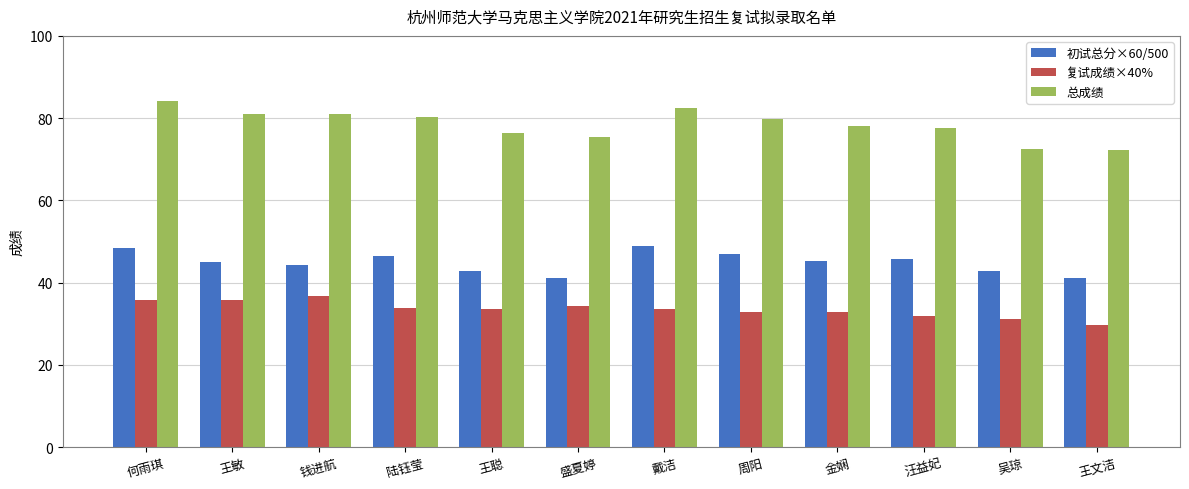

How many groups of bars are there?

12